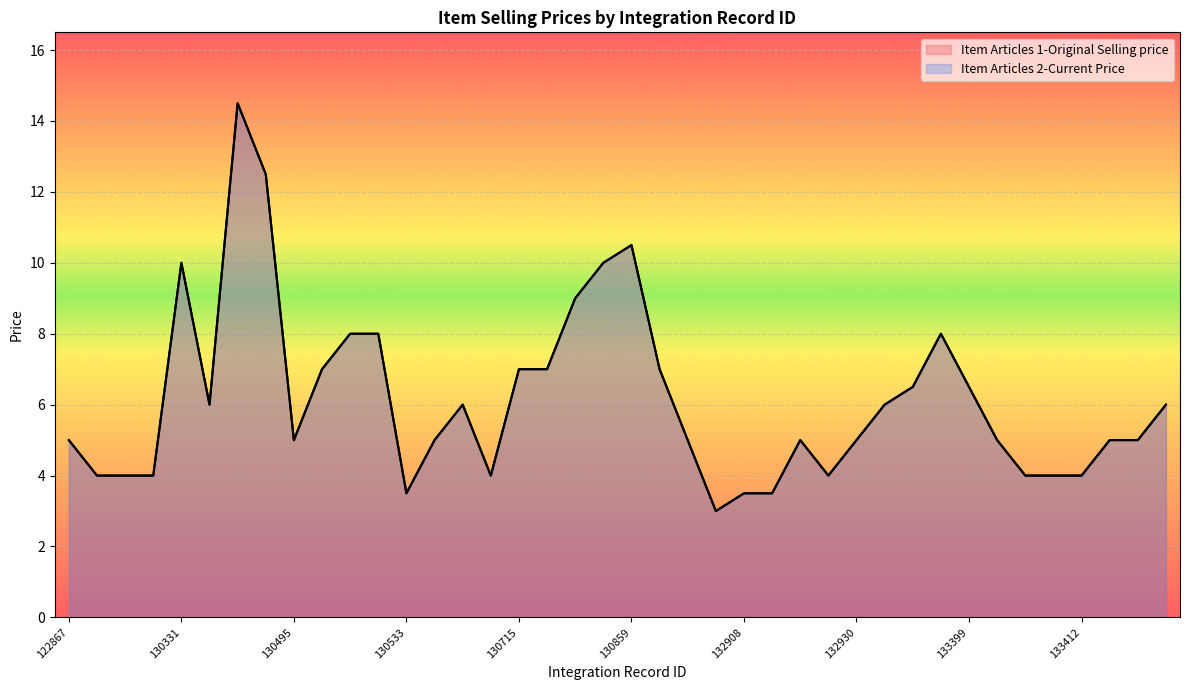

How many categories are shown in the chart?

40